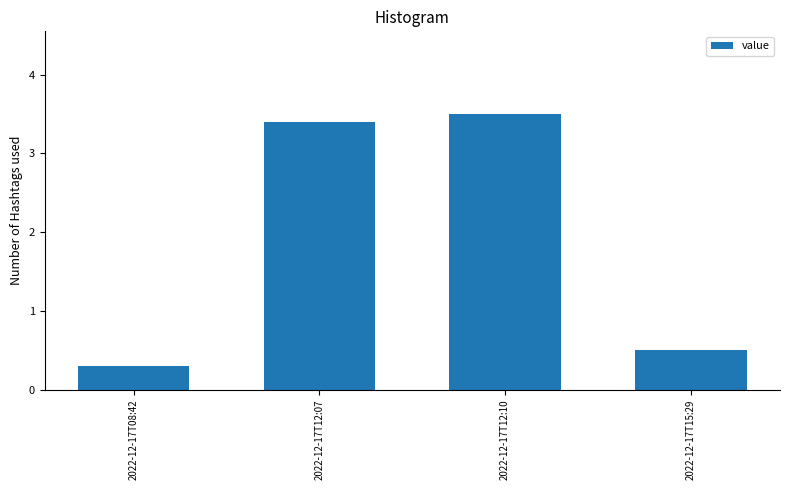

How many distinct data groups are displayed?

1